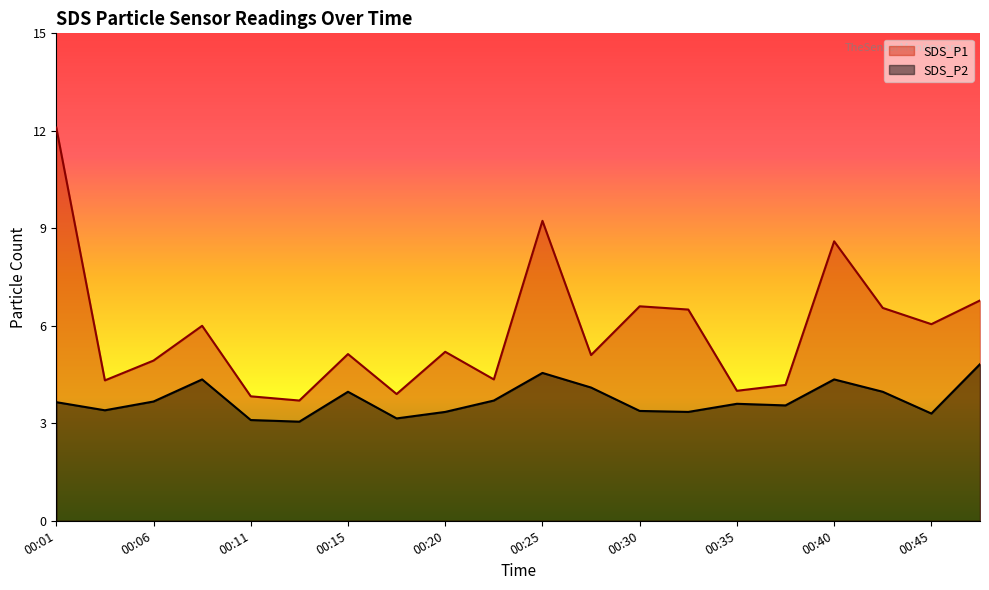

What is the approximate value of SDS_P2 at 00:03?

3.4